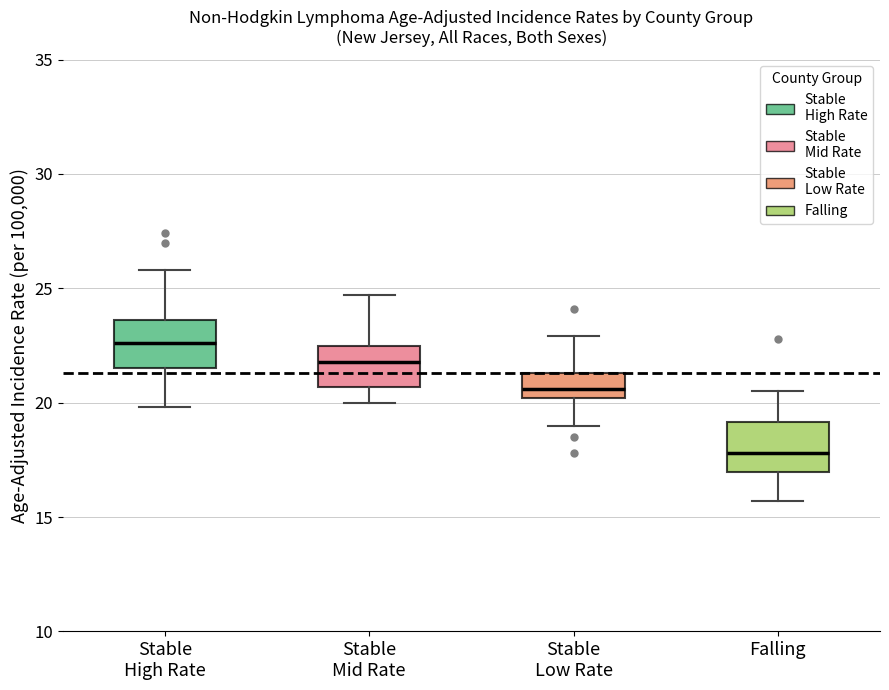

Which box has the lowest median line?

Falling